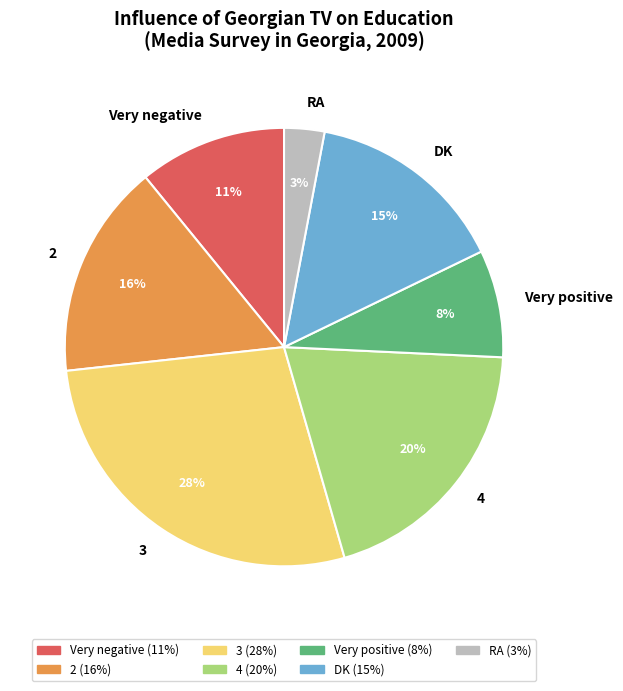

How many slices are in this pie chart?

7